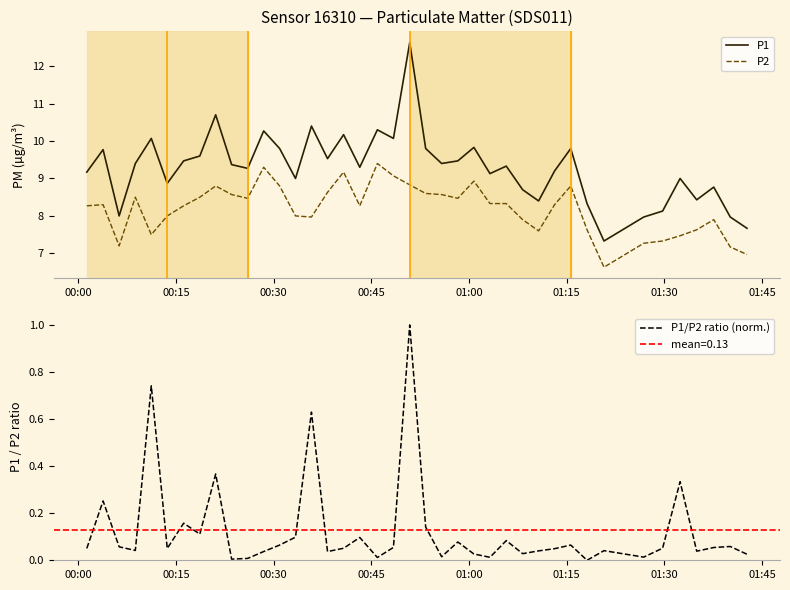

Which series has the largest range (max minus min)?

P1